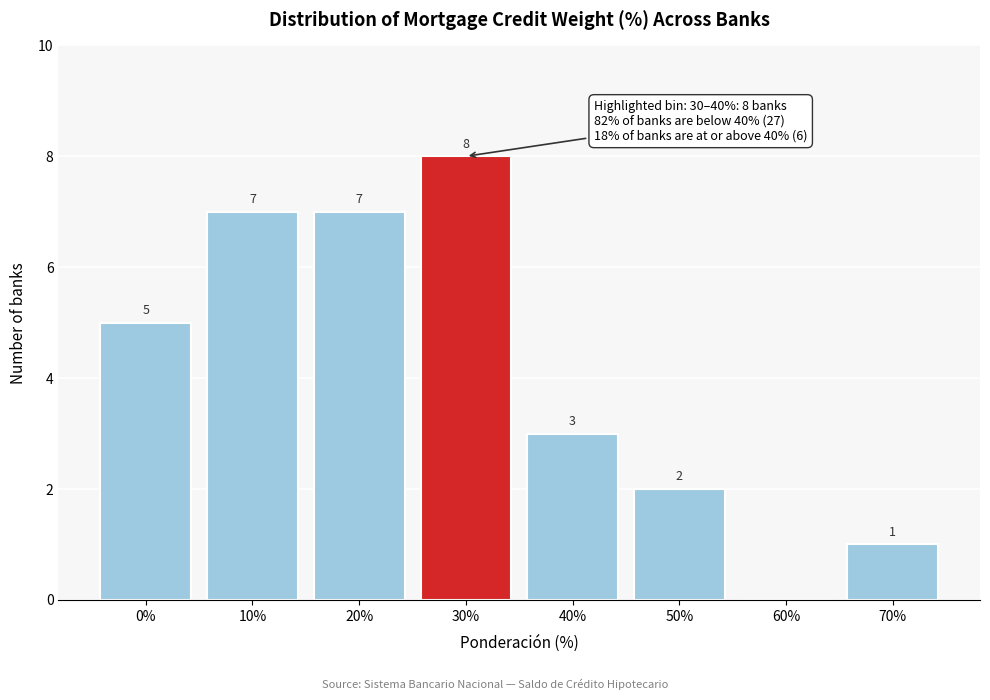

Reading right to left, transcribe all the data shown in this chart.

70%=1	60%=0	50%=2	40%=3	30%=8	20%=7	10%=7	0%=5